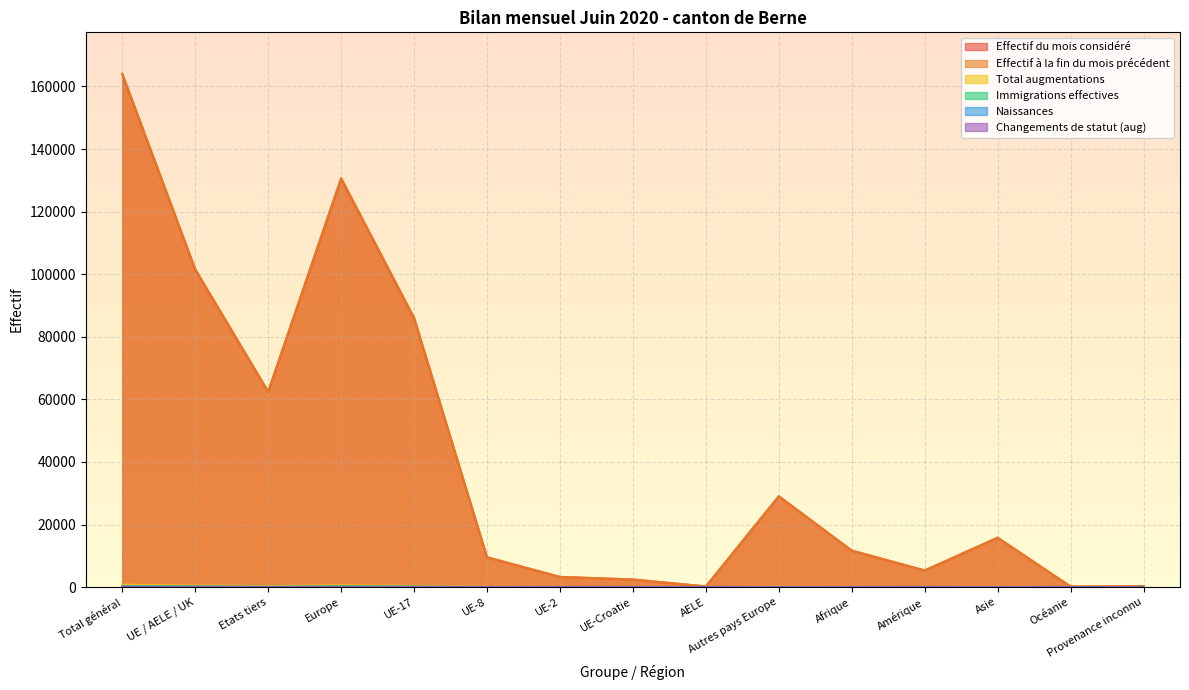

What position from the right is Asie?

3